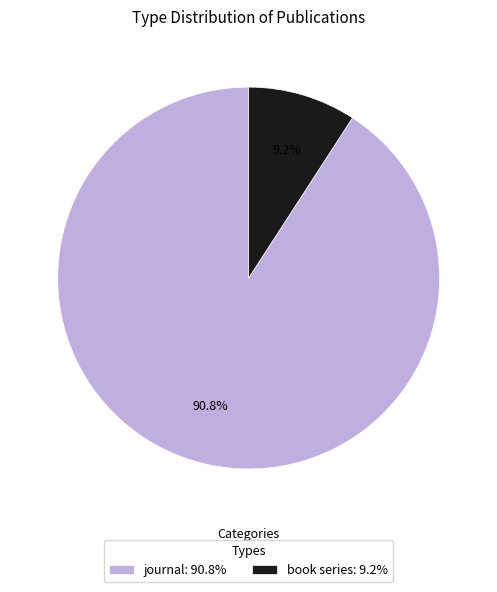

Which has a higher value, book series or journal?

journal